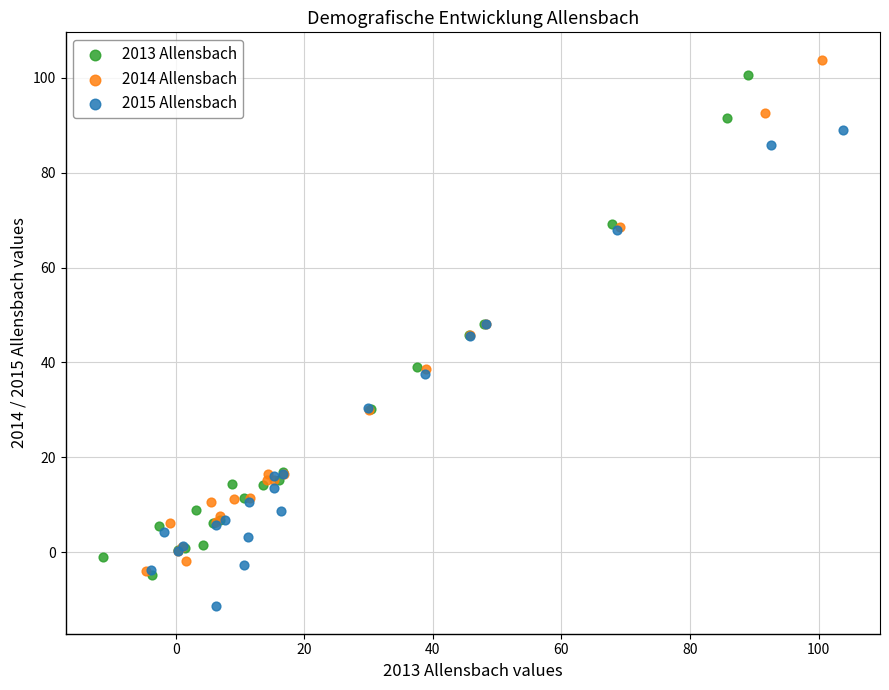

Which series has the widest spread of Y values?

2014 Allensbach